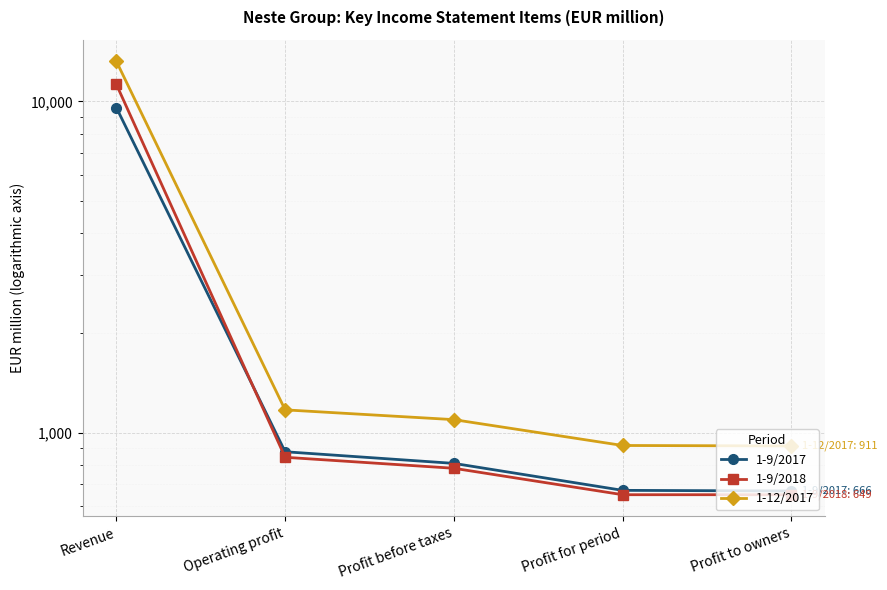

Between Profit to owners and Profit before taxes, which is larger?

Profit before taxes